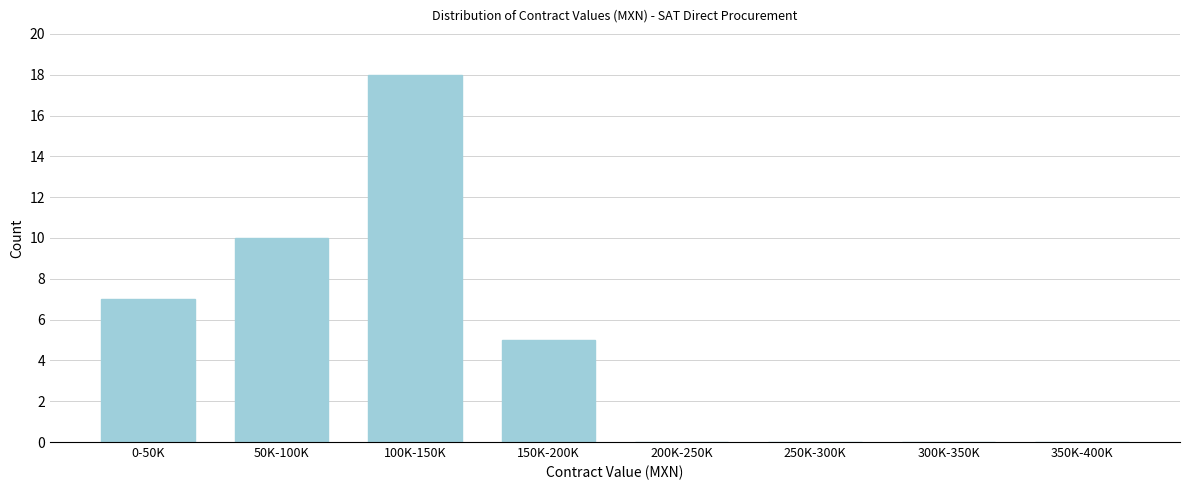

Reading left to right, list all the values displayed in this chart.

0-50K=7	50K-100K=10	100K-150K=18	150K-200K=5	200K-250K=0	250K-300K=0	300K-350K=0	350K-400K=0